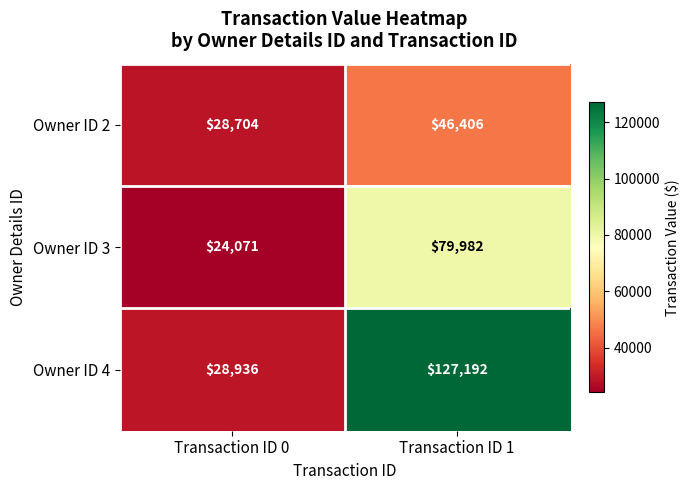

At which category is the sum across all series the highest?

Transaction ID 1